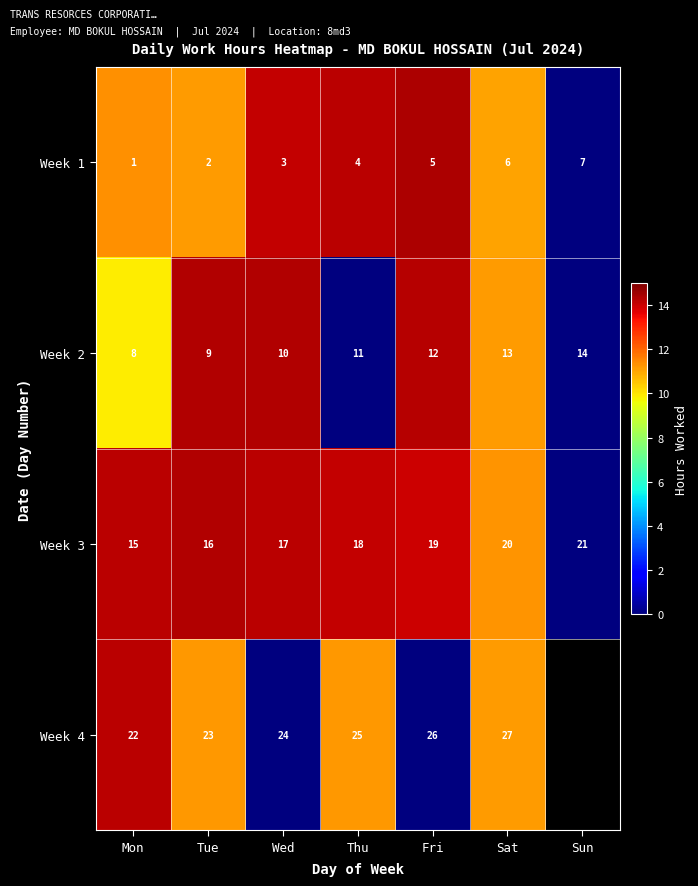

At which label is Week 1 closest to 4?

Thu